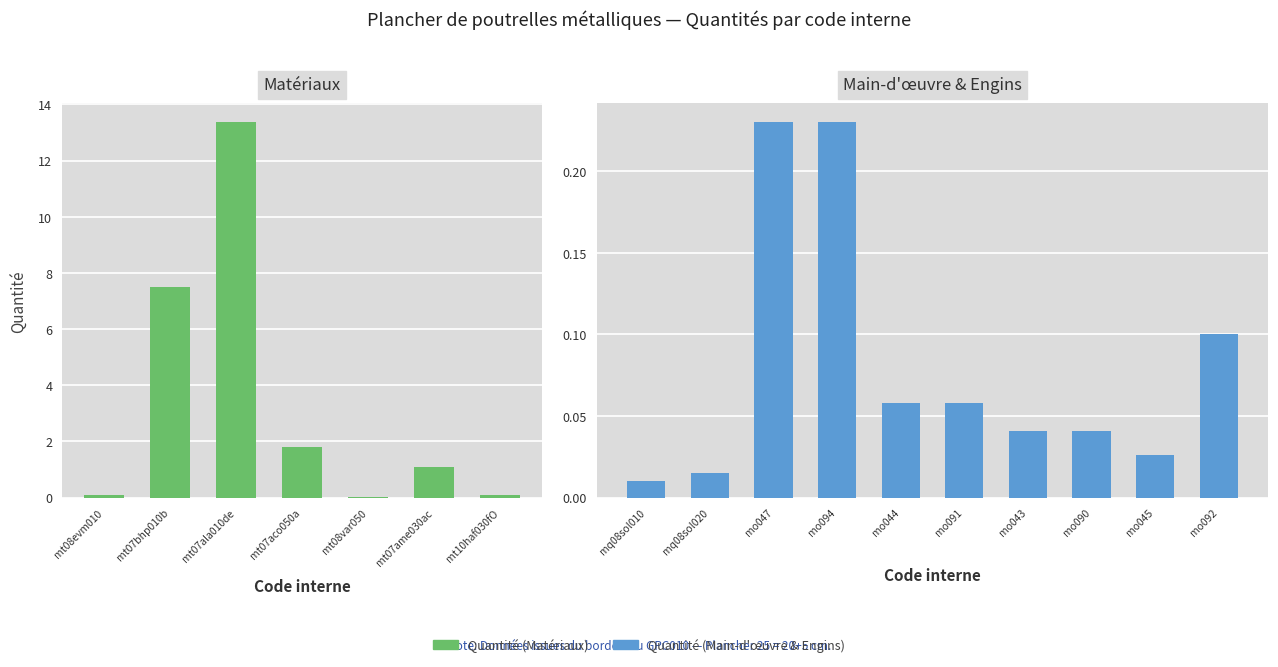

Is it true that the value at mo043 is 0.0?

False